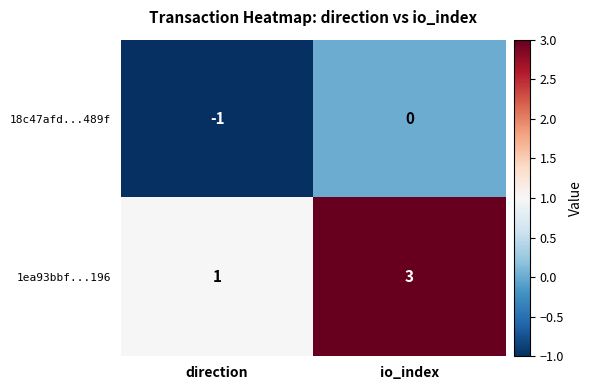

What is the spread (max minus min) of values at io_index?

3